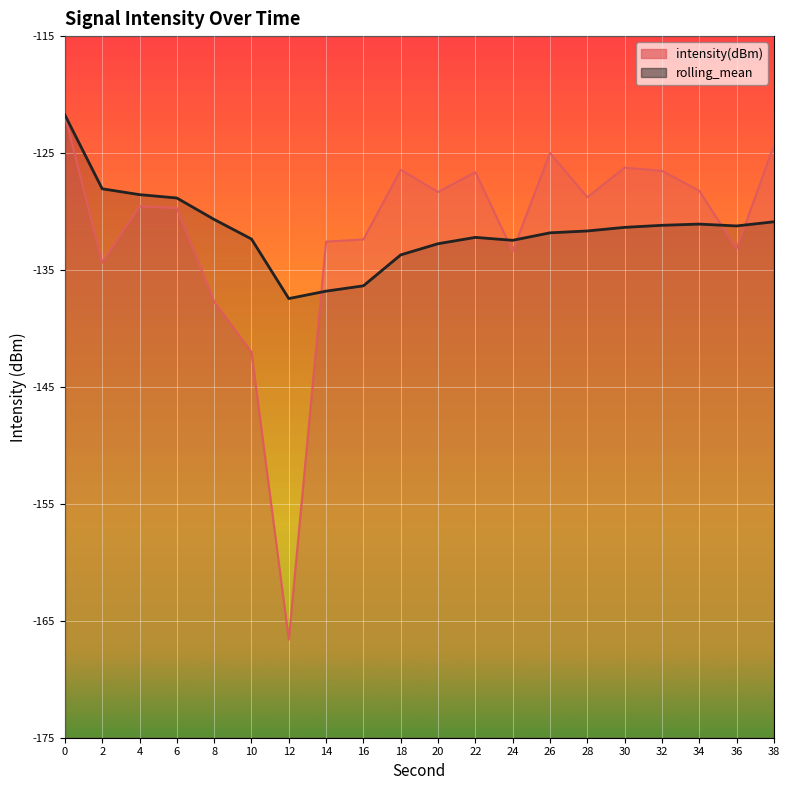

Rank the series by their maximum value, from lowest to highest.

intensity(dBm), rolling_mean